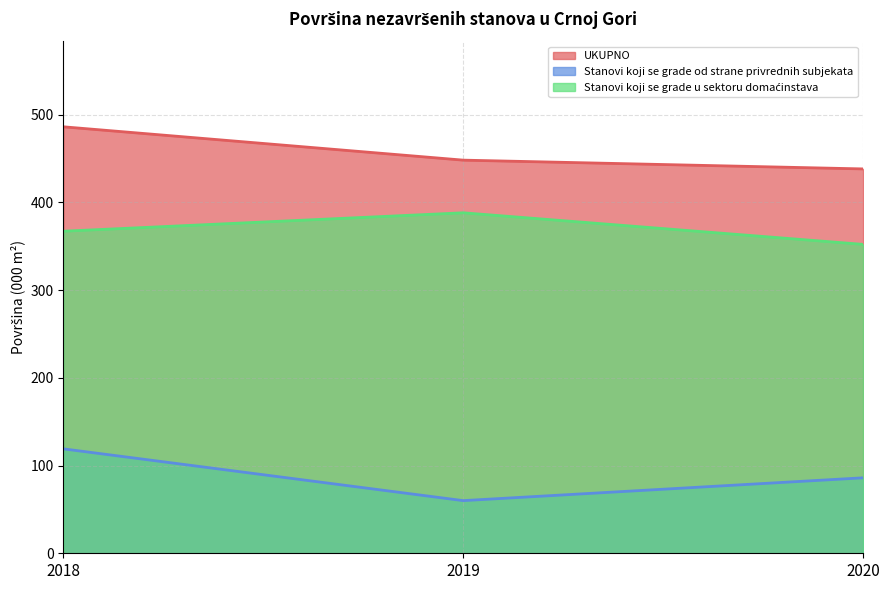

Is the value of Stanovi koji se grade od strane privrednih subjekata at 2019 greater than the value of Stanovi koji se grade u sektoru domaćinstava at 2020?

No